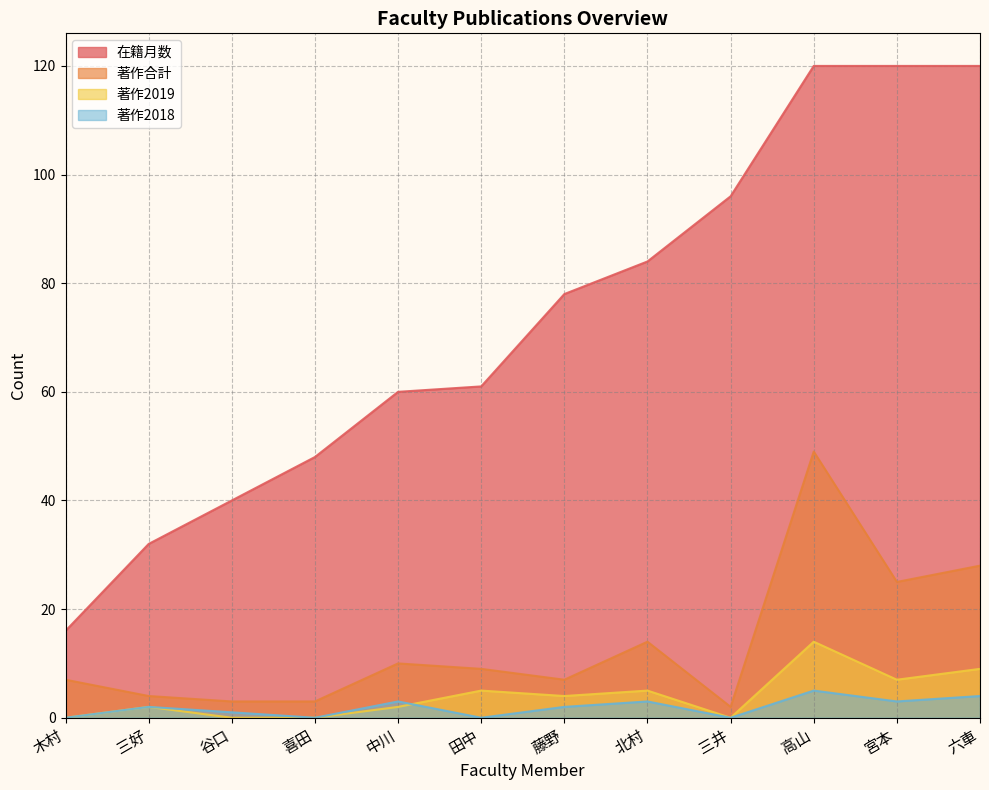

Reading left to right, what are all the values shown in this chart?

在籍月数: 喜田=48	北村=84	木村=16	高山=120	田中=61	谷口=40	中川=60	藤野=78	三井=96	宮本=120	三好=32	六車=120
著作合計: 喜田=3	北村=14	木村=7	高山=49	田中=9	谷口=3	中川=10	藤野=7	三井=2	宮本=25	三好=4	六車=28
著作2019: 喜田=0	北村=5	木村=0	高山=14	田中=5	谷口=0	中川=2	藤野=4	三井=0	宮本=7	三好=2	六車=9
著作2018: 喜田=0	北村=3	木村=0	高山=5	田中=0	谷口=1	中川=3	藤野=2	三井=0	宮本=3	三好=2	六車=4